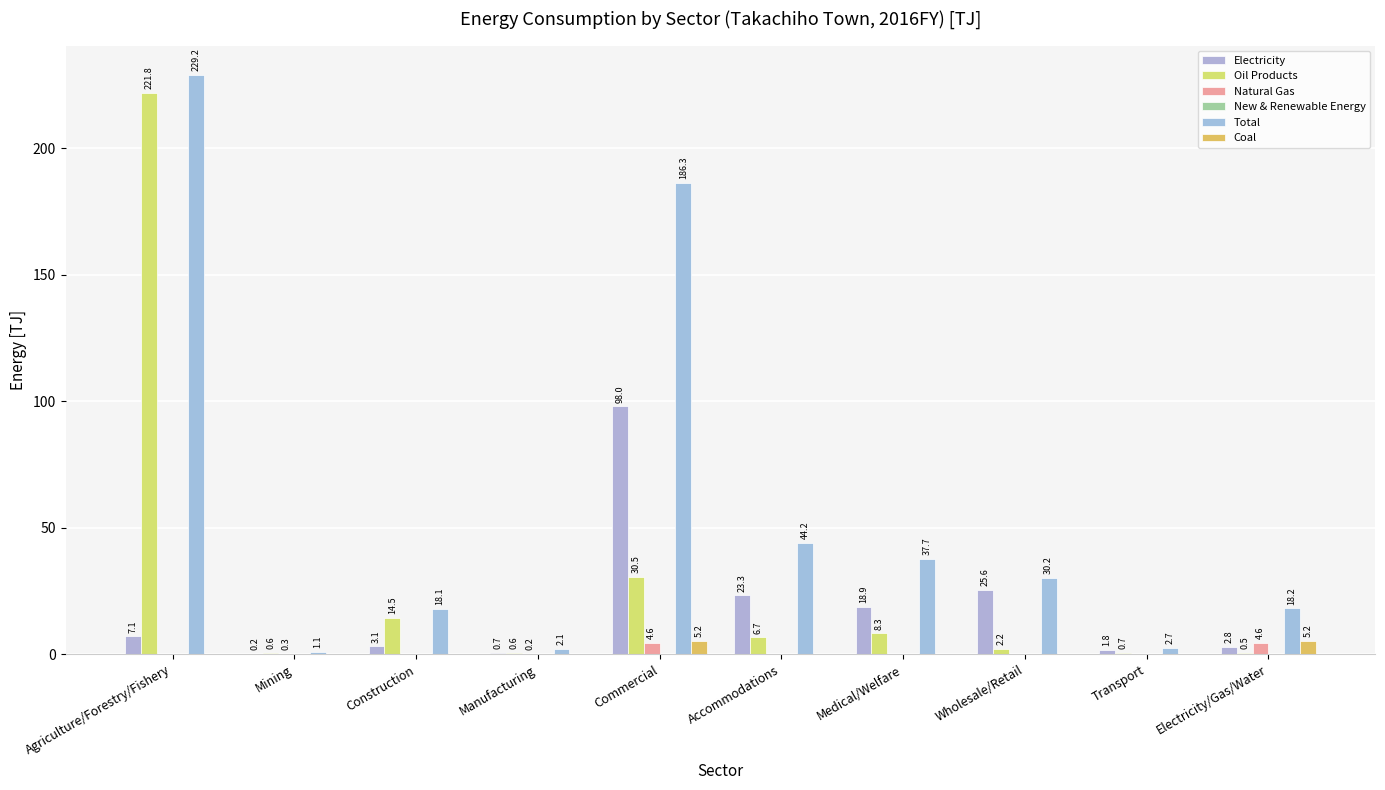

Is it true that Coal equals 3.5 at Medical/Welfare?

False